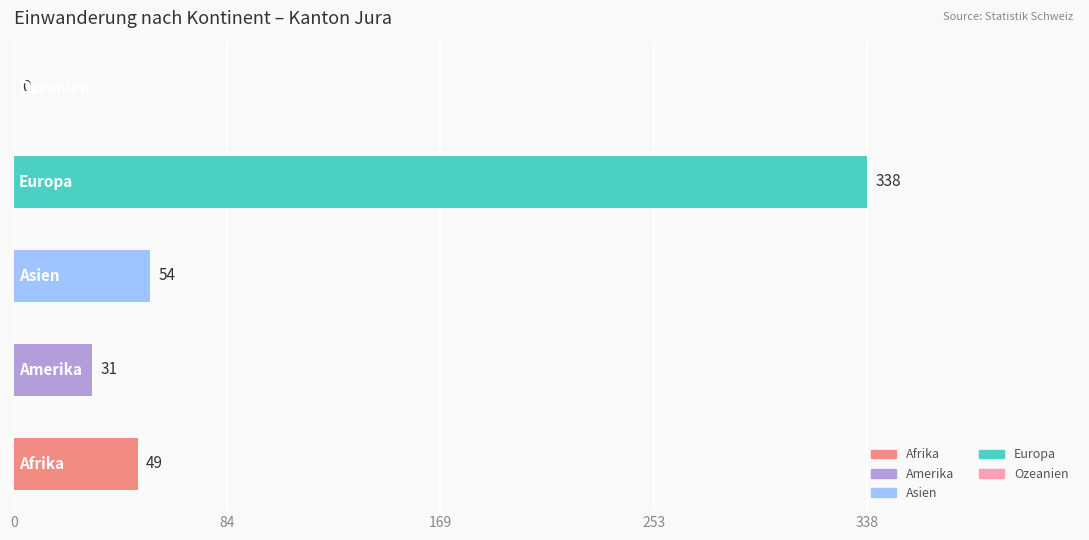

What is the greatest value displayed?

338